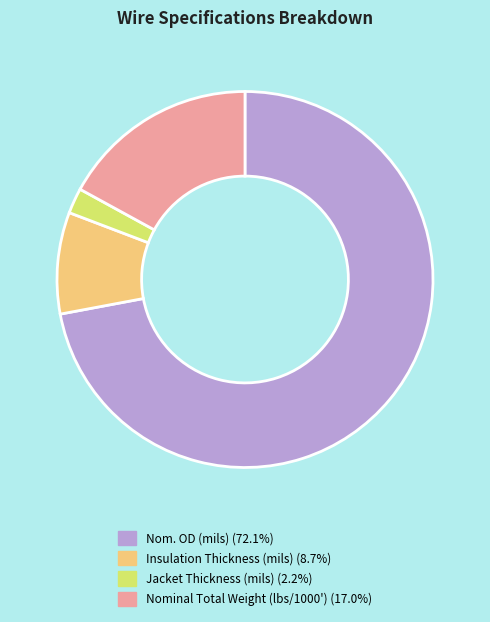

Do Nom. OD (mils) and Nominal Total Weight (lbs/1000') together represent more than half of the pie?

Yes